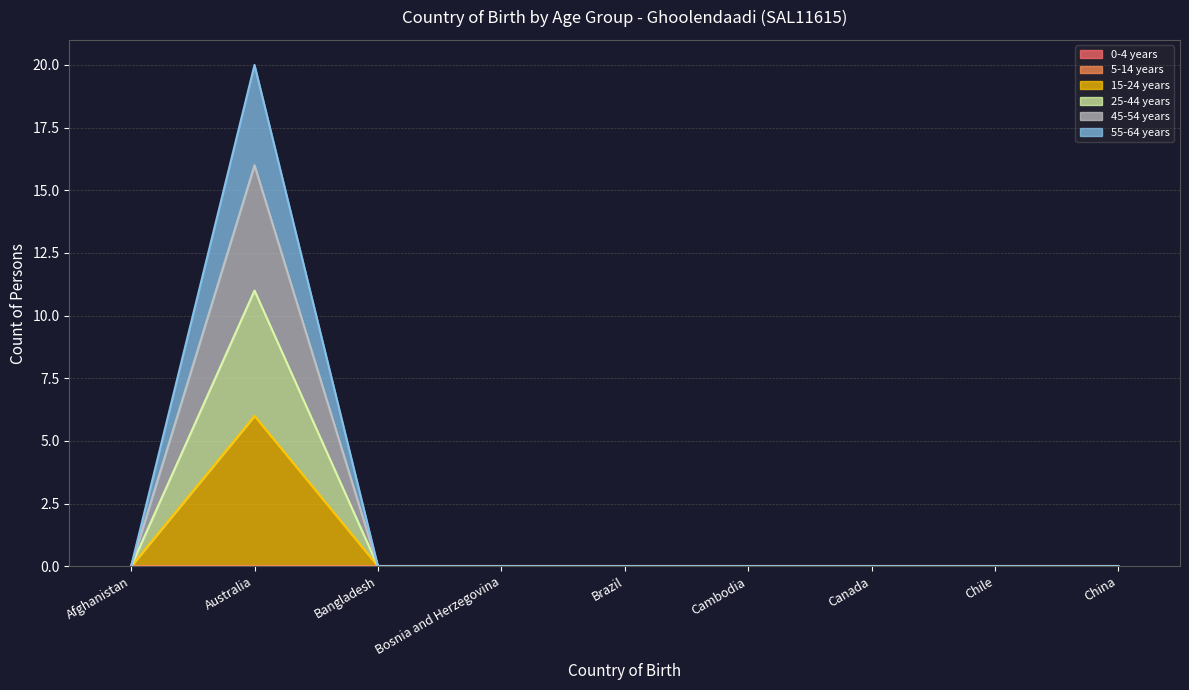

What position from the left is Bosnia and Herzegovina?

4